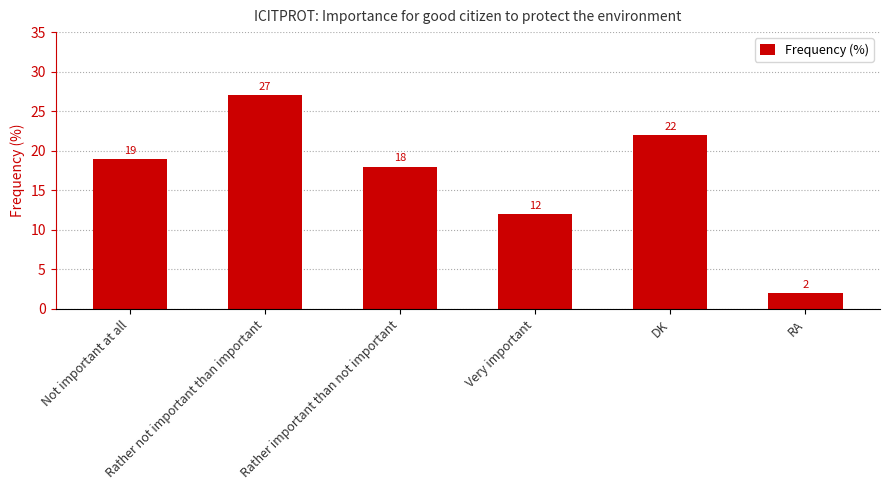

The value at Rather important than not important is 6. True or false?

False